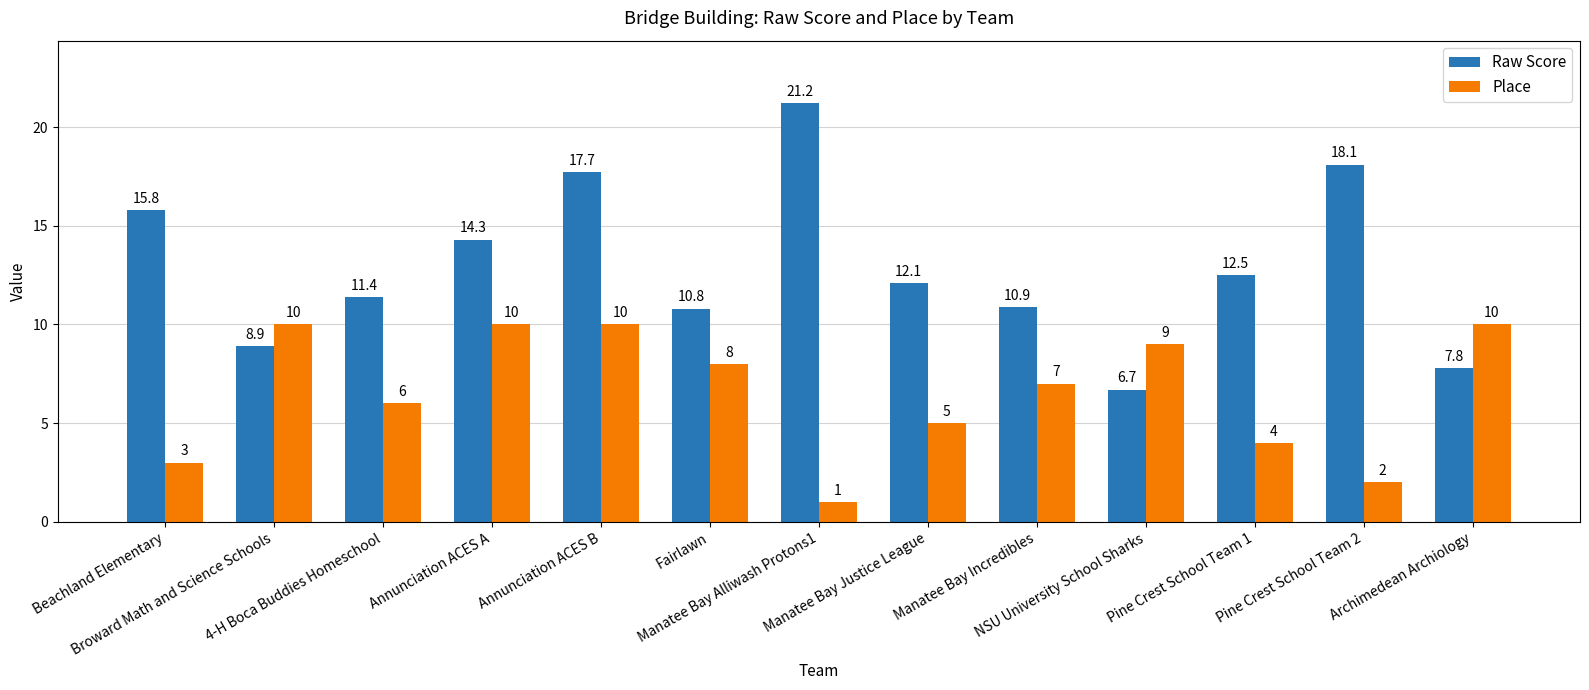

What is the label of the 9th bar from the left?

Manatee Bay Incredibles